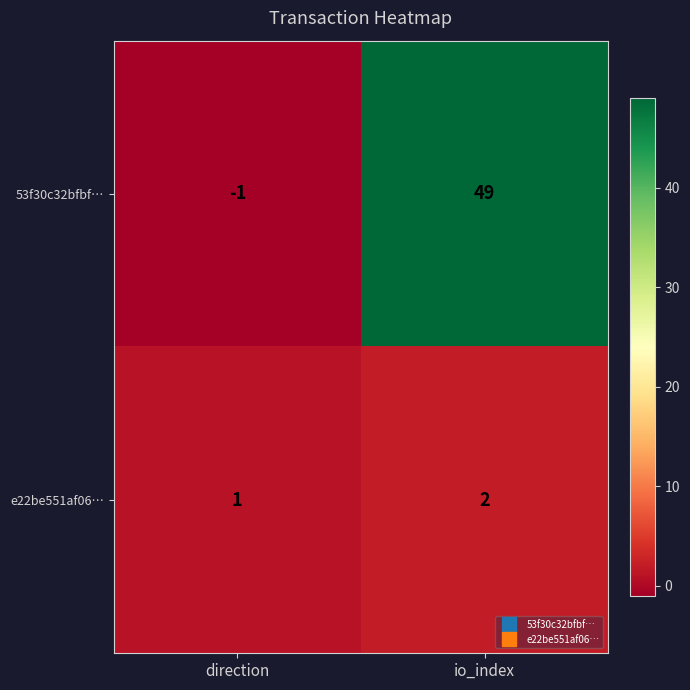

What is the spread (max minus min) of values at direction?

2